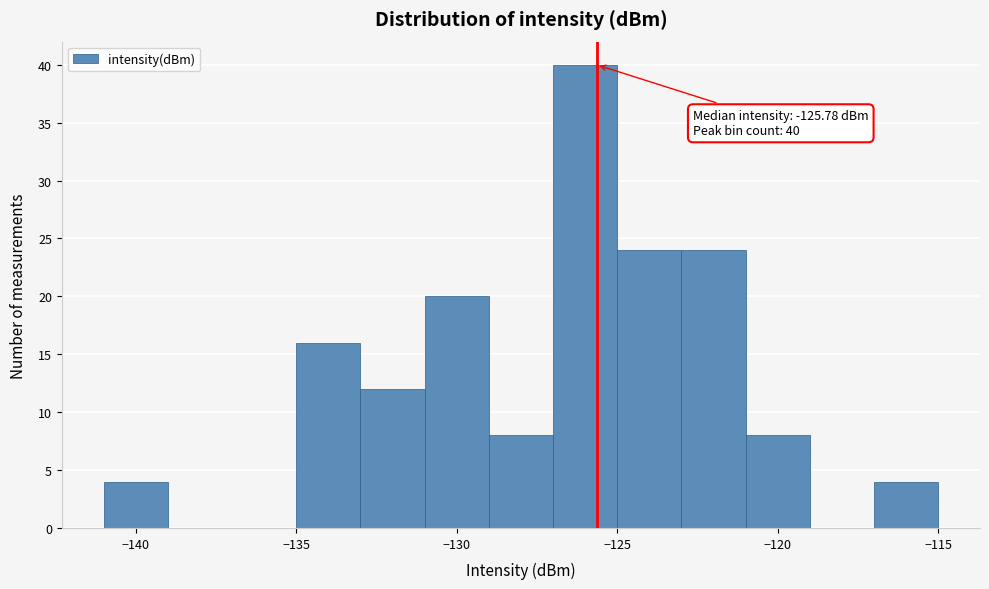

Over which range of the x-axis is the bar tallest?

-127 to -125